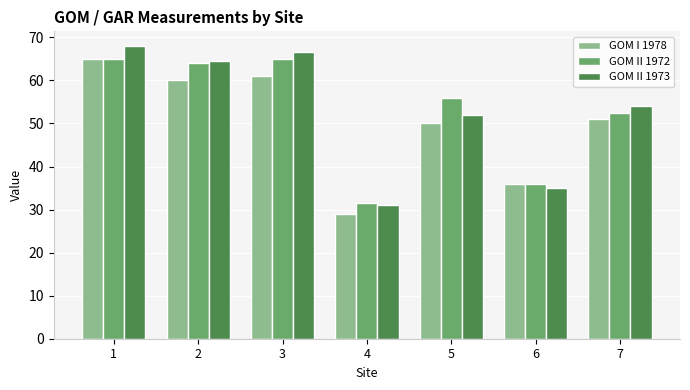

Rank the categories by GOM II 1973 value from highest to lowest.

1, 3, 2, 7, 5, 6, 4